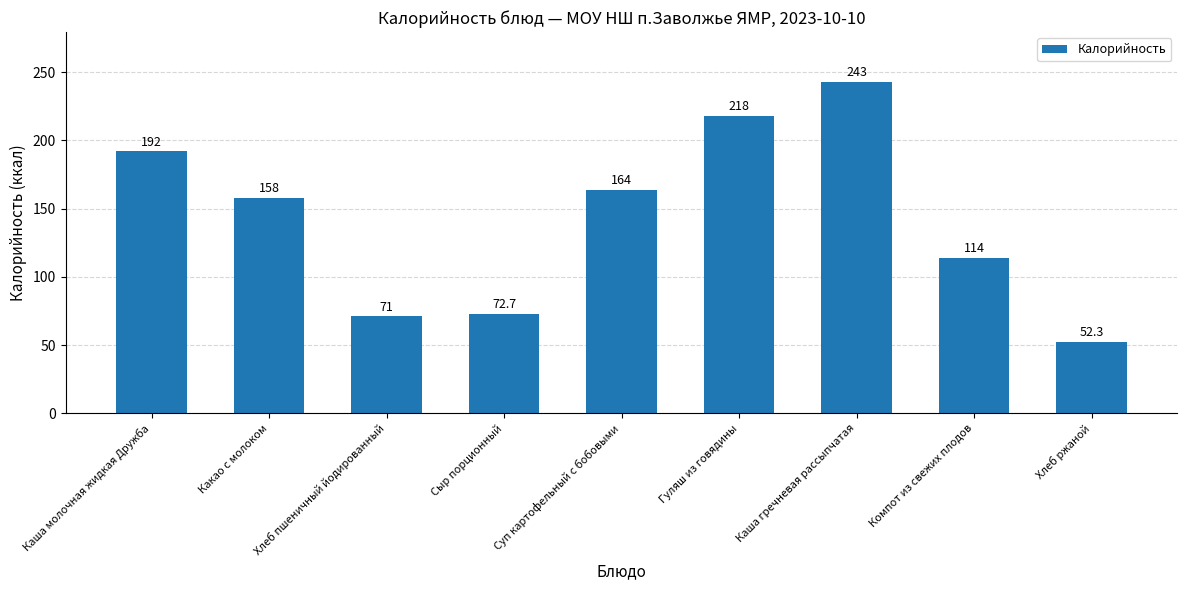

What is the approximate value at Суп картофельный с бобовыми?

164.0